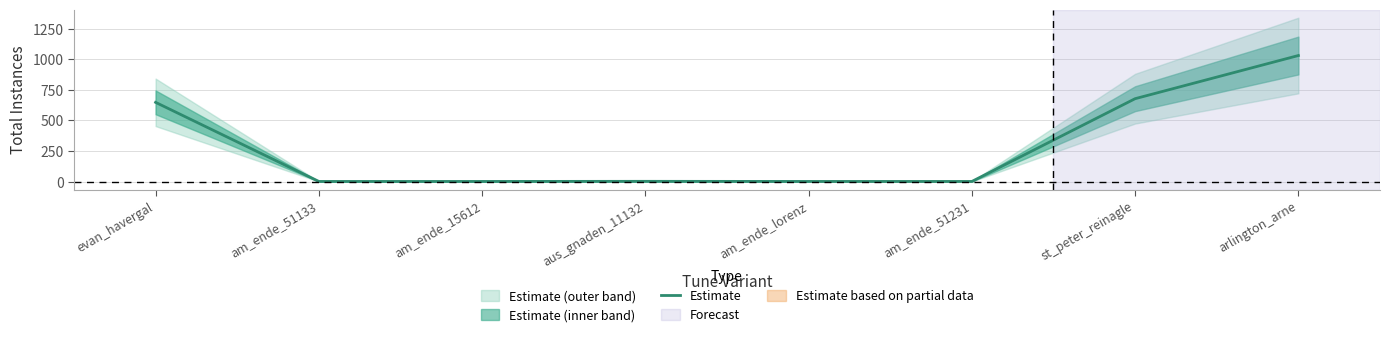

List the labels in order of value, smallest first.

am_ende_51133, am_ende_15612, am_ende_lorenz, am_ende_51231, aus_gnaden_11132, evan_havergal, st_peter_reinagle, arlington_arne